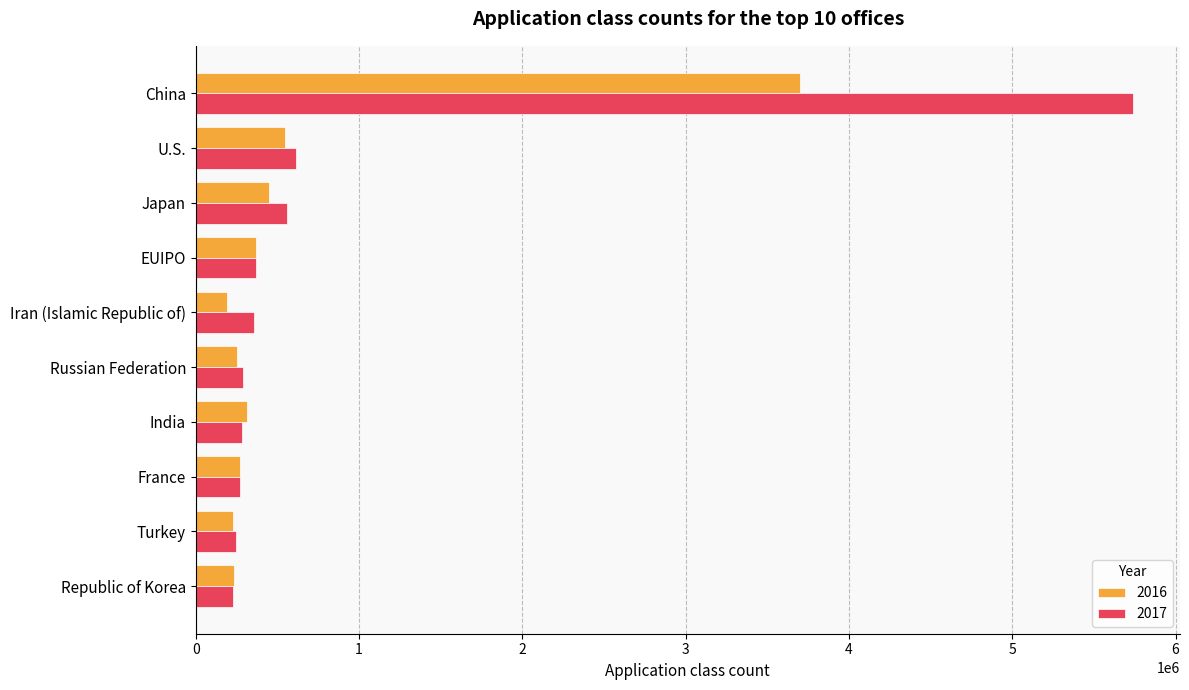

Is it true that 2017 equals 247474 at Turkey?

True